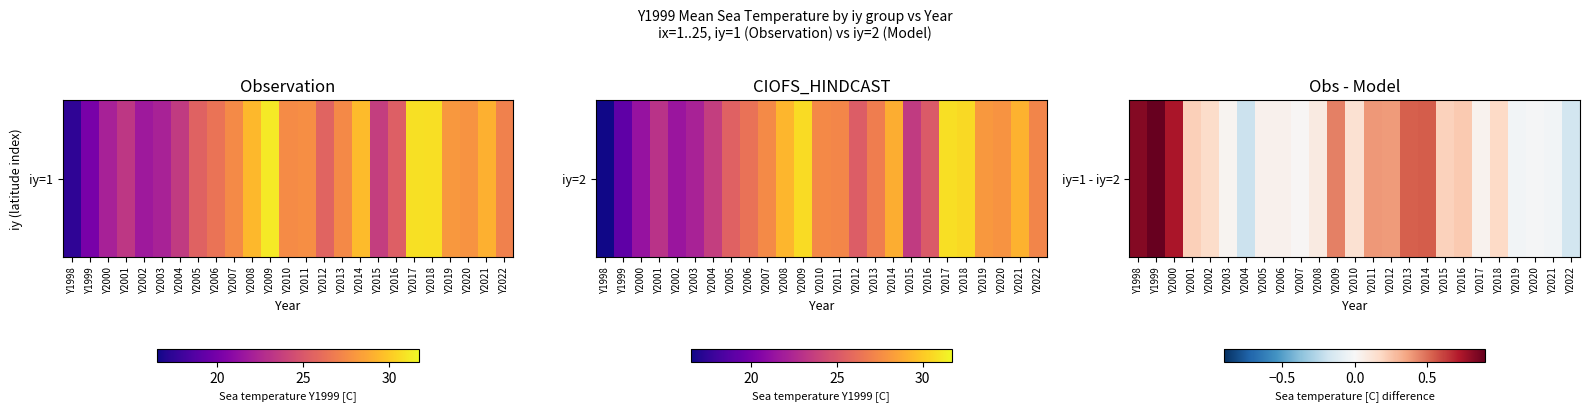

Reading left to right, transcribe all the data shown in this chart.

0.8	0.9	0.7	0.2	0.2	0.0	-0.2	0.0	0.0	0.0	0.1	0.5	0.1	0.4	0.4	0.5	0.5	0.2	0.2	0.0	0.2	-0.0	-0.0	-0.0	-0.2